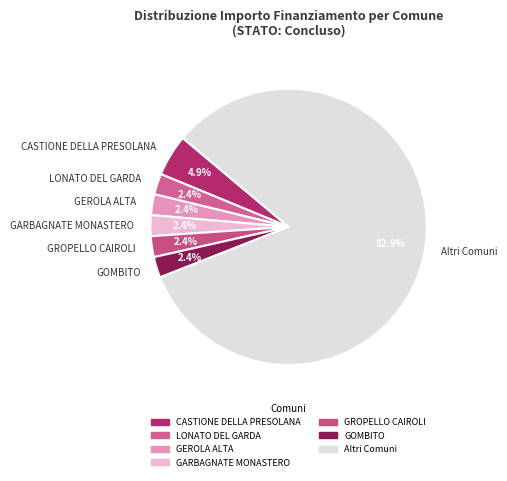

Is there any slice that represents more than half of the pie?

Yes